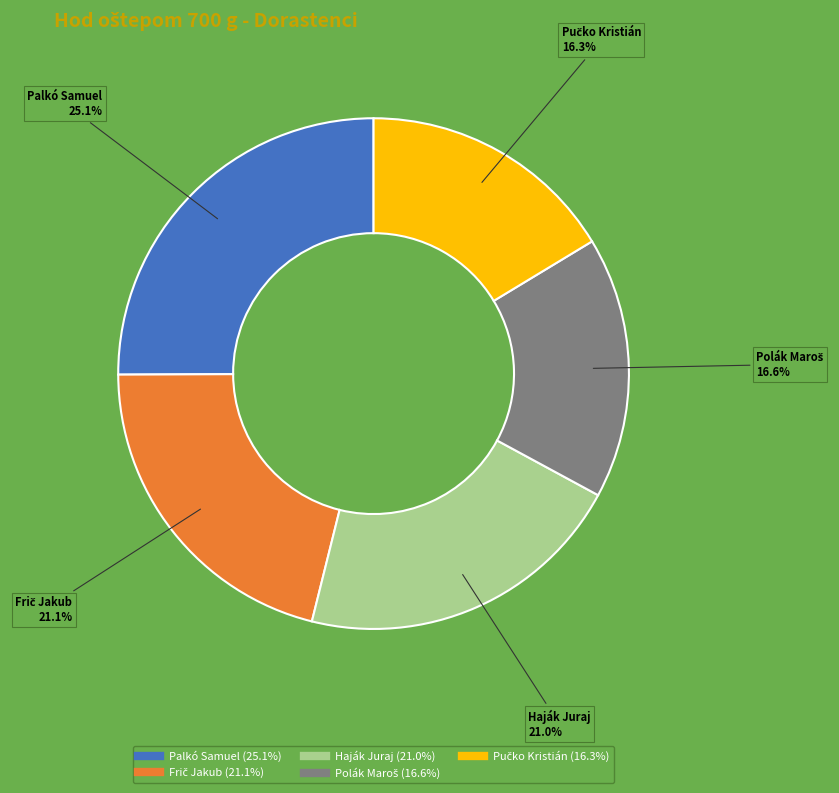

Count the number of slices in the pie.

5